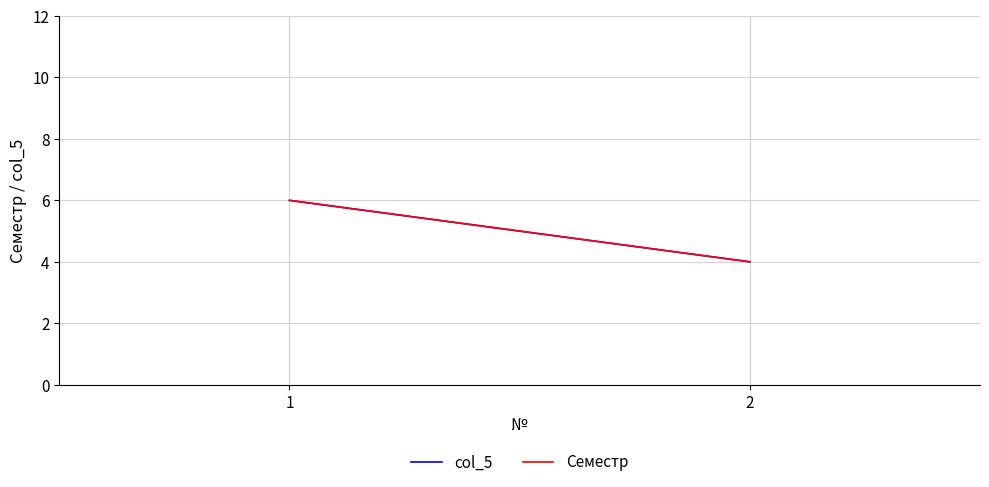

What is the greatest value displayed?

6